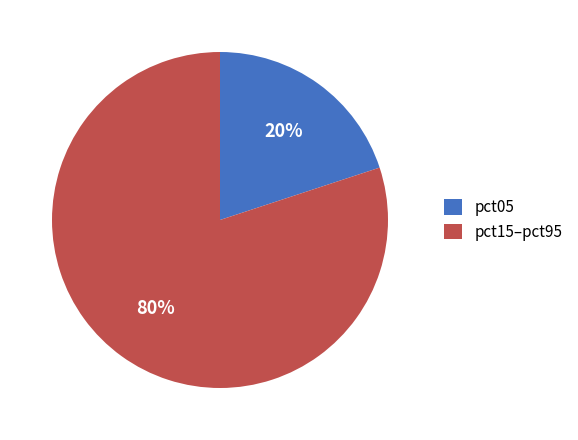

The pct05 slice represents 20% of the pie. True or false?

True